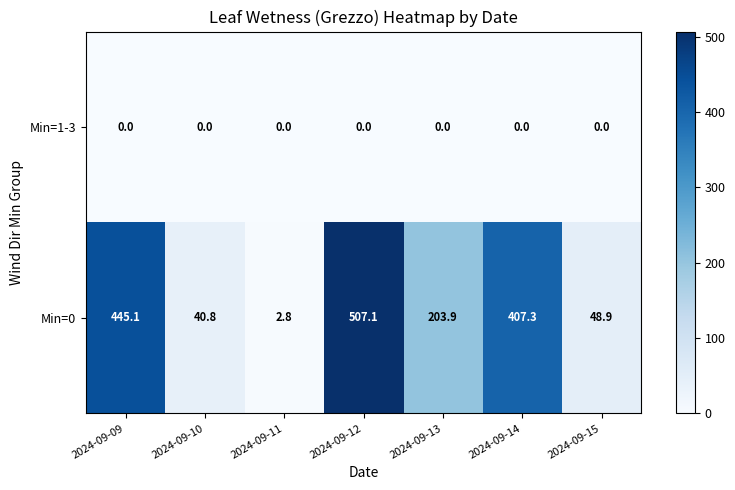

Reading right to left, what are all the values shown in this chart?

Min=1-3: 0.0	0.0	0.0	0.0	0.0	0.0	0.0
Min=0: 48.9	407.3	203.9	507.1	2.8	40.8	445.1